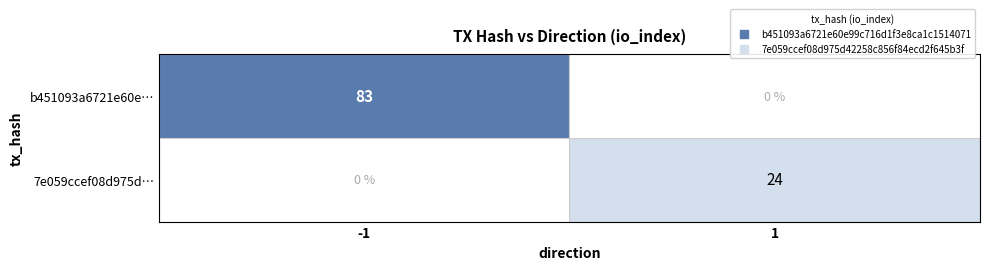

Reading left to right, list all the values displayed in this chart.

b451093a6721e60e…: -1=83	1=0
7e059ccef08d975d…: -1=0	1=24